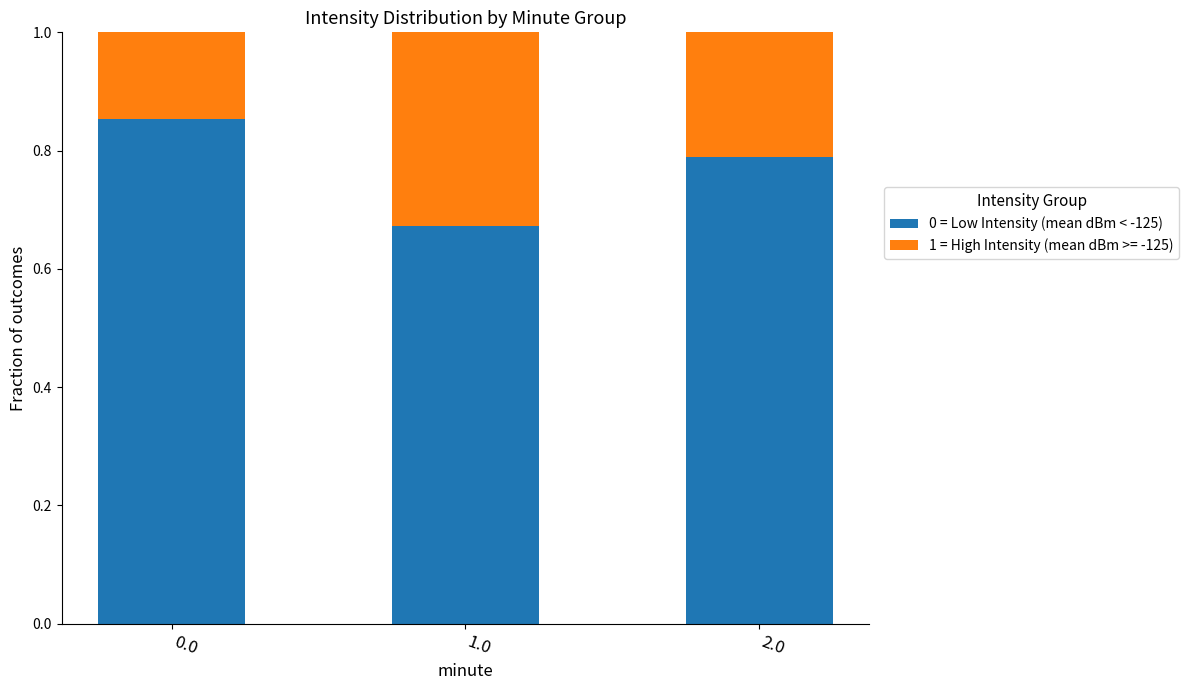

Which category has the lowest value in the 0 = Low Intensity (mean dBm < -125) series?

1.0